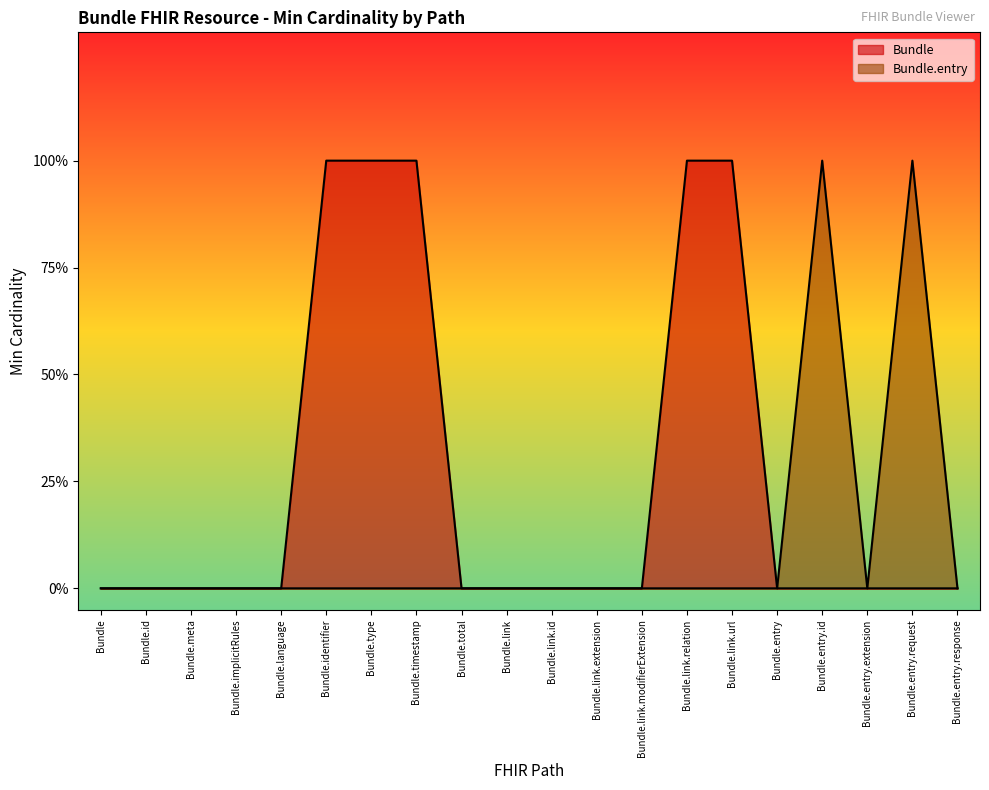

True or false: Bundle.entry has more than 1 interior local peaks.

True